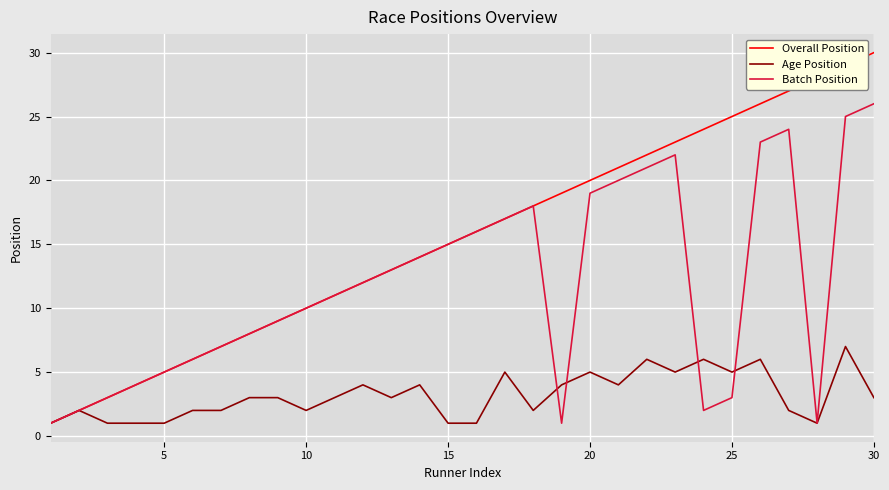

What are all the series names shown in the legend?

Overall Position, Age Position, Batch Position